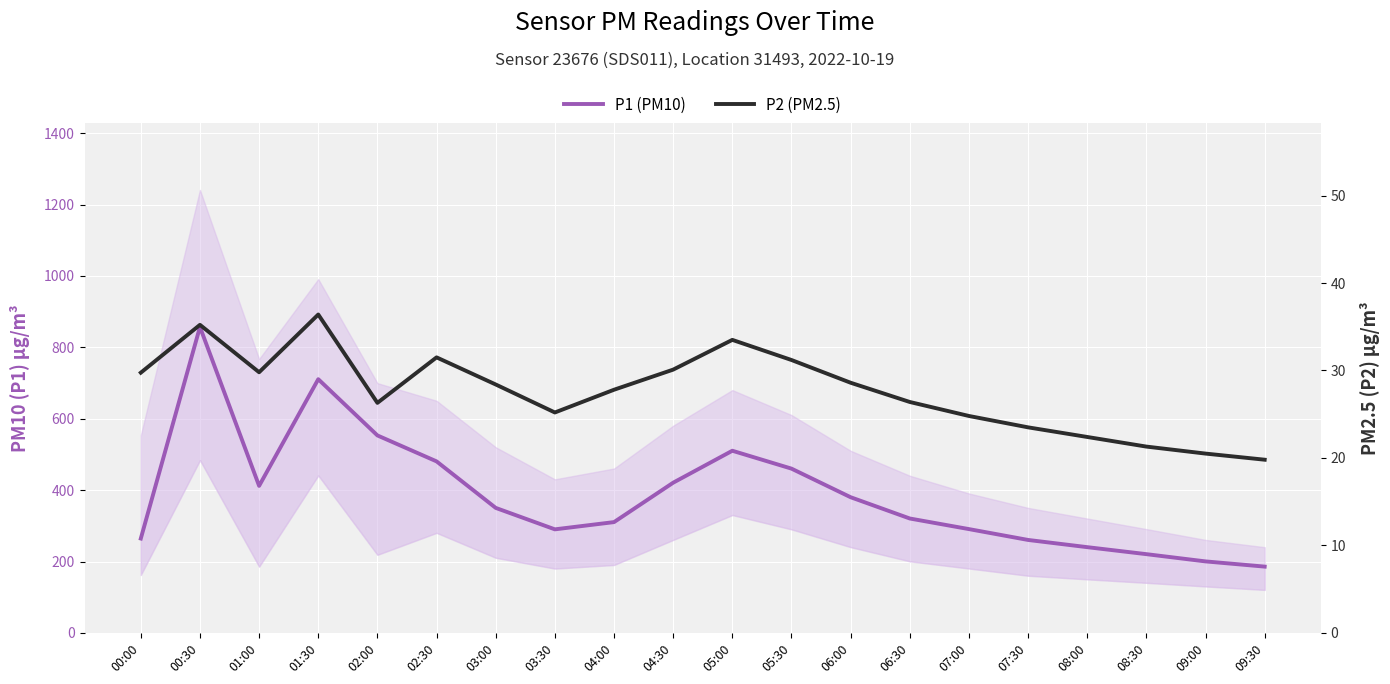

True or false: P1 (PM10) and P2 (PM2.5) cross at least once.

False